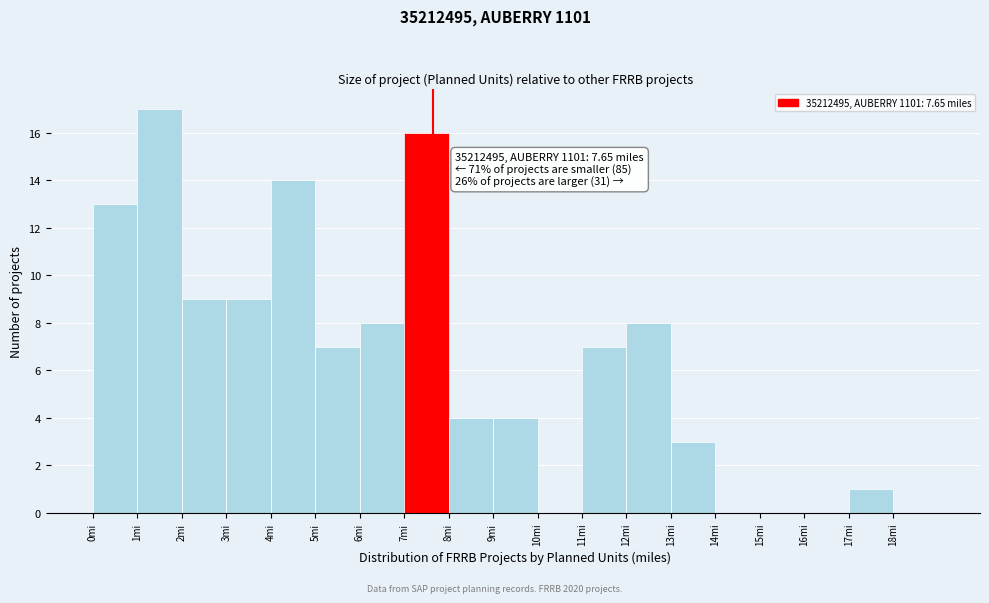

Which range on the x-axis has the tallest bar?

1 to 2